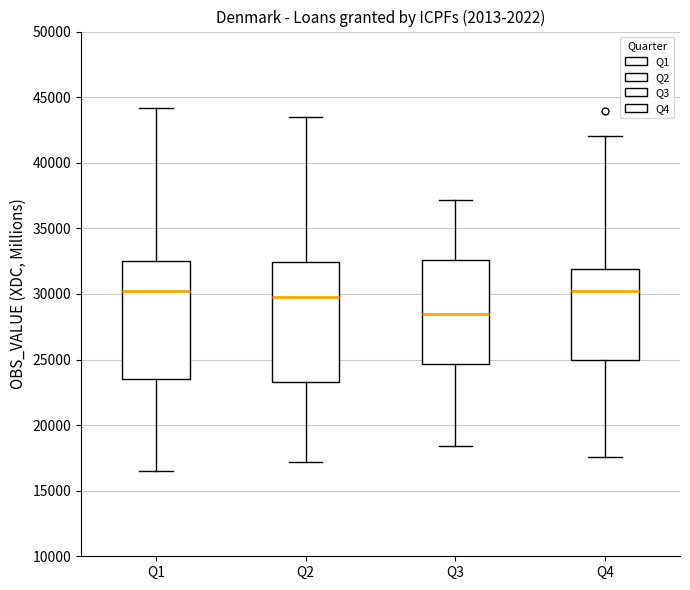

Where does the median line of the box for Q1 sit on the y-axis? The values are not printed on the chart, so give them approximately, as read against the axis.

30000